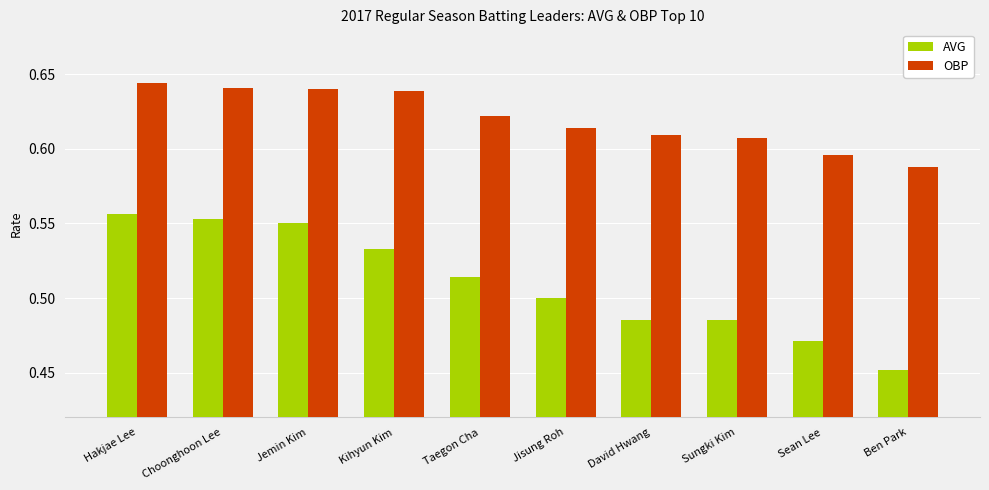

Is the value of OBP at Ben Park greater than the value of AVG at David Hwang?

Yes